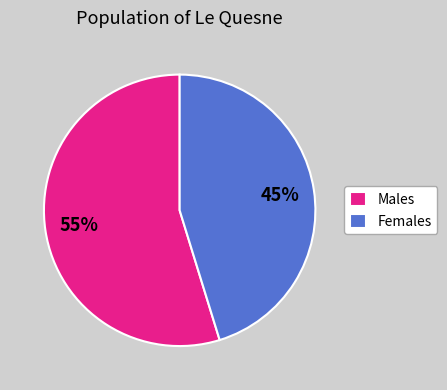

The Females slice represents 45% of the pie. True or false?

True